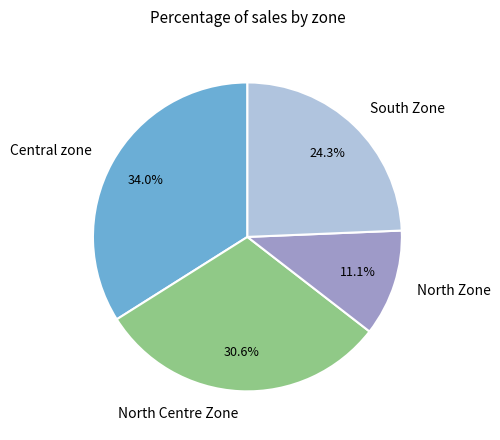

Is there any slice that represents more than half of the pie?

No